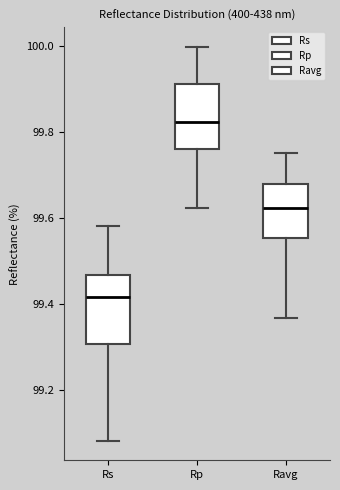

Reading left to right, read every box against the y-axis: the position of its median line, the range the box covers, and the ends of its whiskers. The values are not printed on the chart, so give them approximately, as read against the axis.

Rs: median 99.42, box 99.30 to 99.46, whiskers 99.08 to 99.58
Rp: median 99.82, box 99.76 to 99.92, whiskers 99.62 to 100.00
Ravg: median 99.62, box 99.56 to 99.68, whiskers 99.36 to 99.76